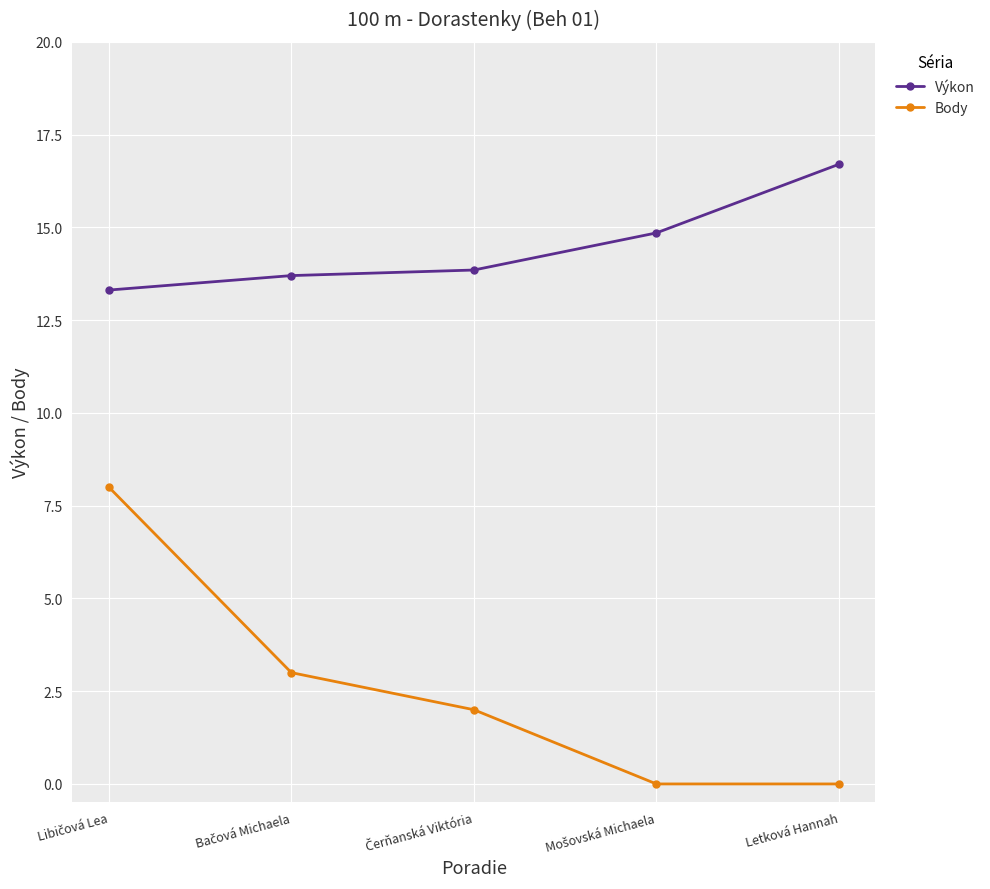

Which label corresponds to the largest value in the chart?

Letková Hannah